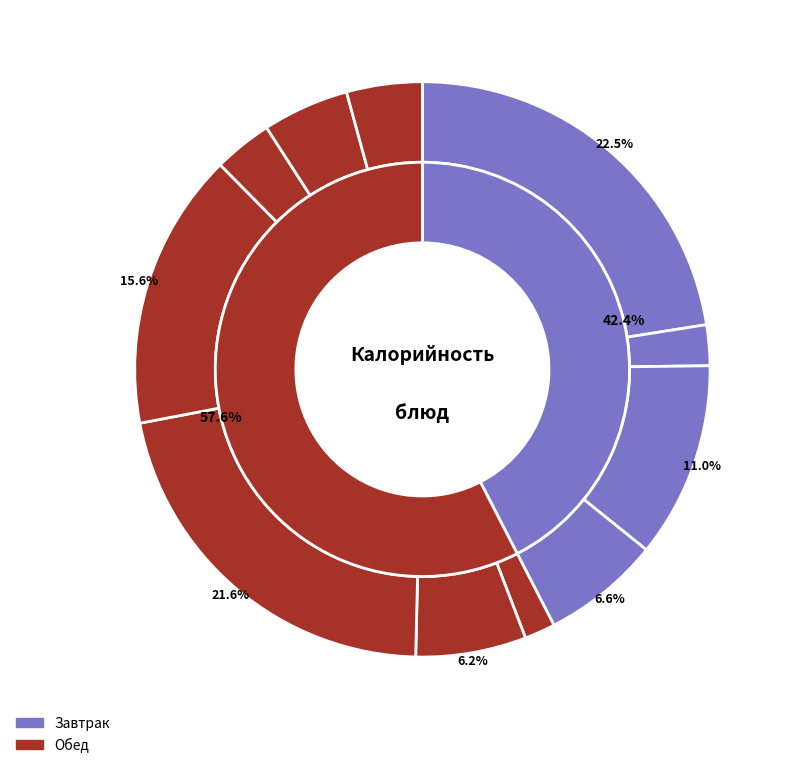

To the nearest percent, what is the difference between the largest and smallest slice percentages?

21%